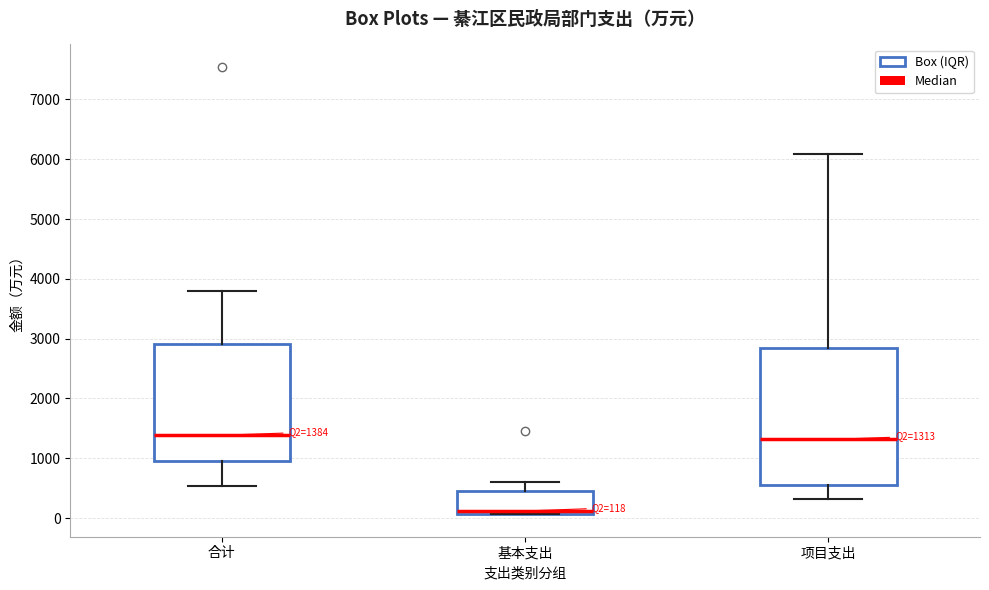

Comparing the boxes themselves (not the whiskers), which one is the tallest?

项目支出